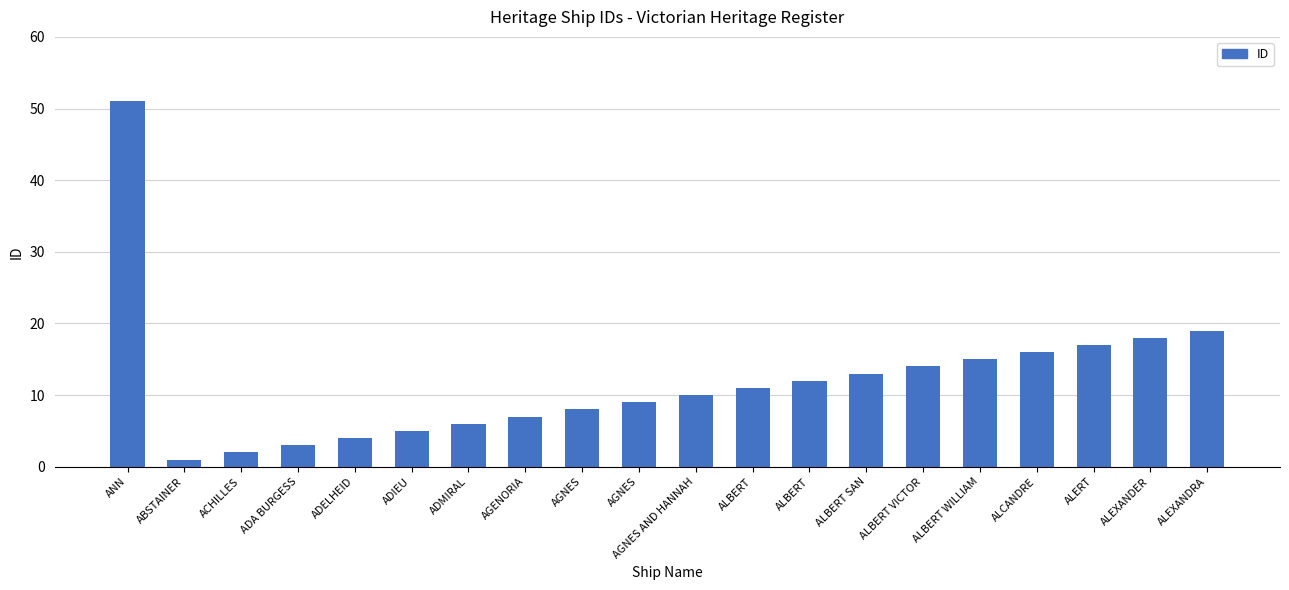

Rank the categories by value from highest to lowest.

ANN, ALEXANDRA, ALEXANDER, ALERT, ALCANDRE, ALBERT WILLIAM, ALBERT VICTOR, ALBERT SAN, ALBERT, ALBERT, AGNES AND HANNAH, AGNES, AGNES, AGENORIA, ADMIRAL, ADIEU, ADELHEID, ADA BURGESS, ACHILLES, ABSTAINER